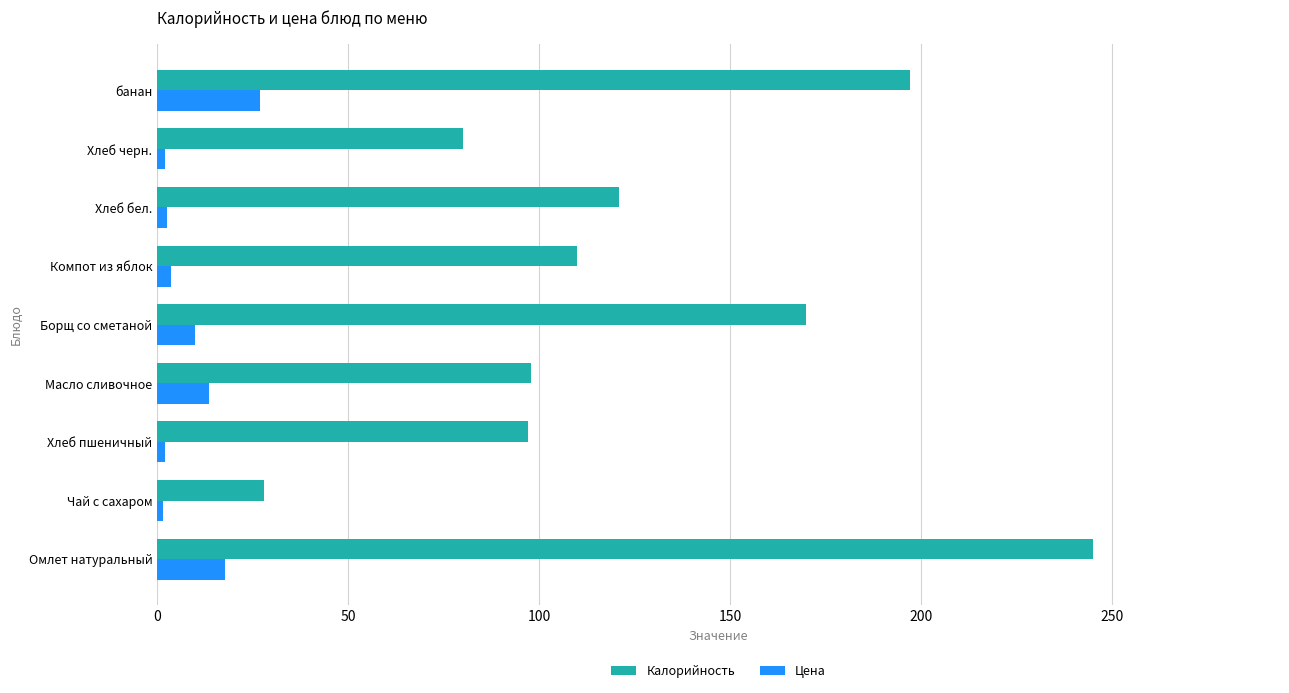

List the series in order of their peak value, lowest first.

Цена, Калорийность